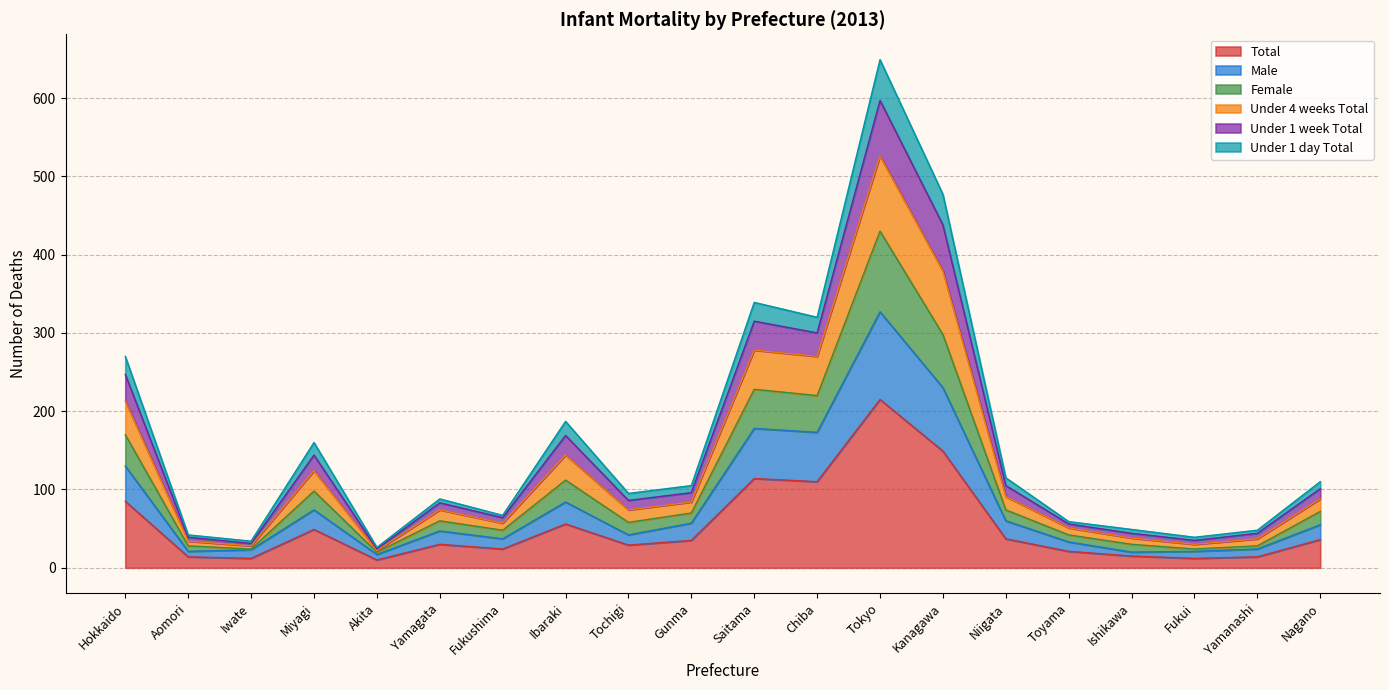

True or false: Female has more than 1 interior local peaks.

True